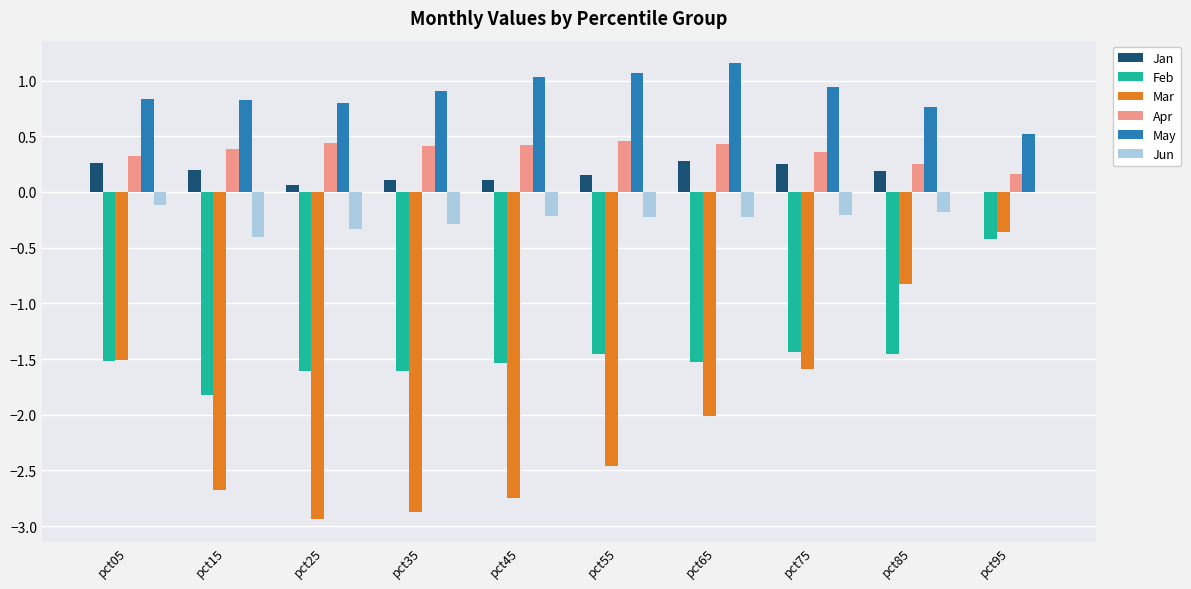

How many groups of bars are there?

10